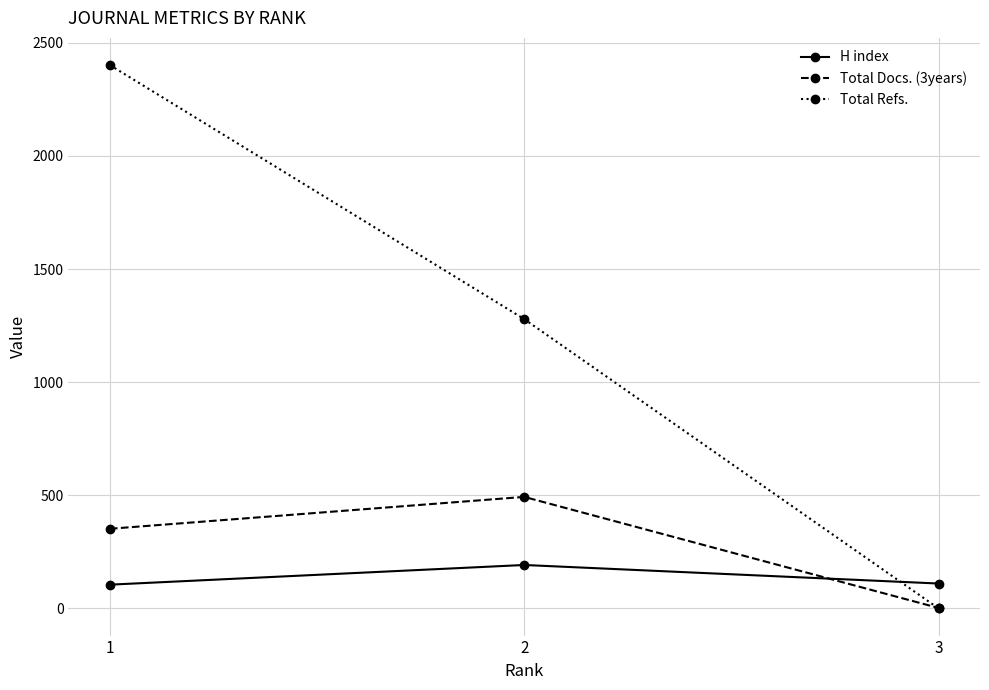

Rank the series by their maximum value, from lowest to highest.

H index, Total Docs. (3years), Total Refs.